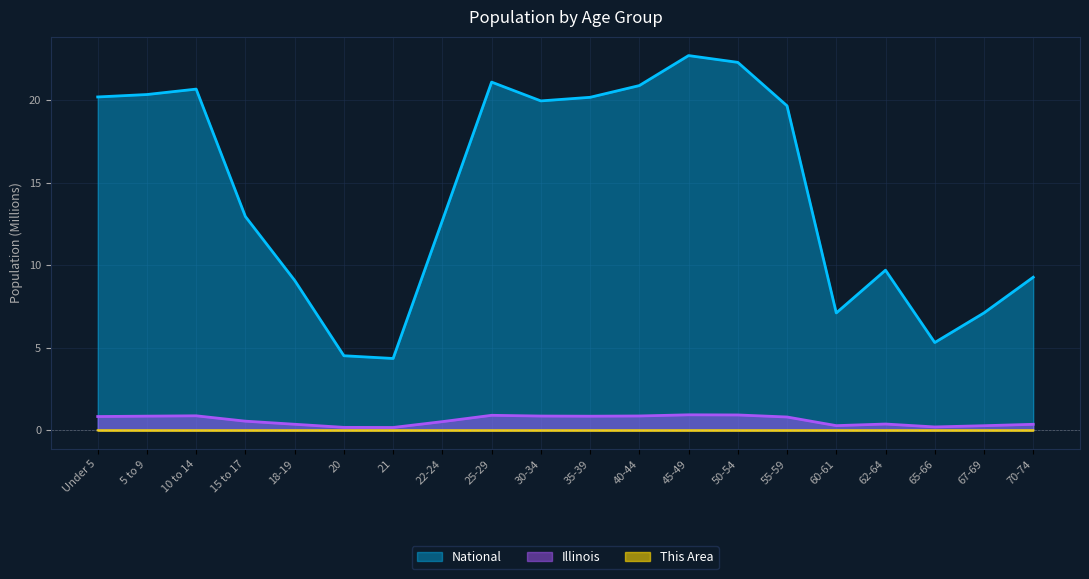

True or false: This Area and Illinois cross at least once.

False